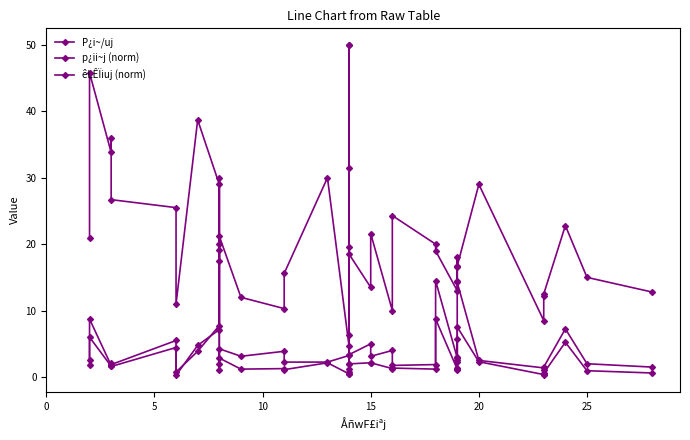

Is it true that êLÊÏiuj (norm) equals 8.0 at 31?

False